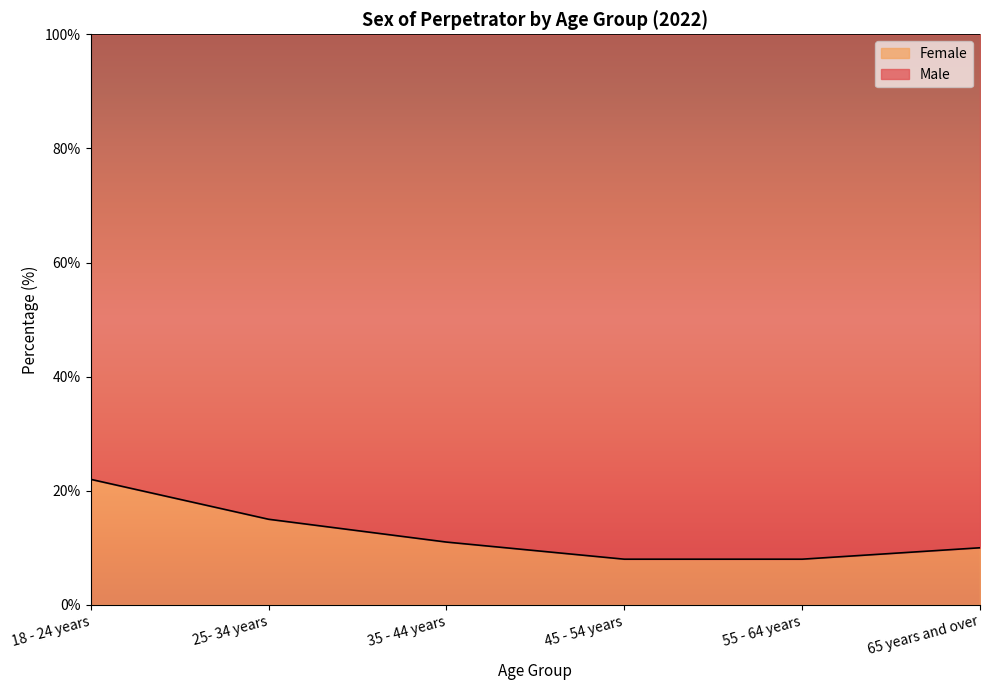

Reading left to right, transcribe all the data shown in this chart.

18 - 24 years=22	25- 34 years=15	35 - 44 years=11	45 - 54 years=8	55 - 64 years=8	65 years and over=10